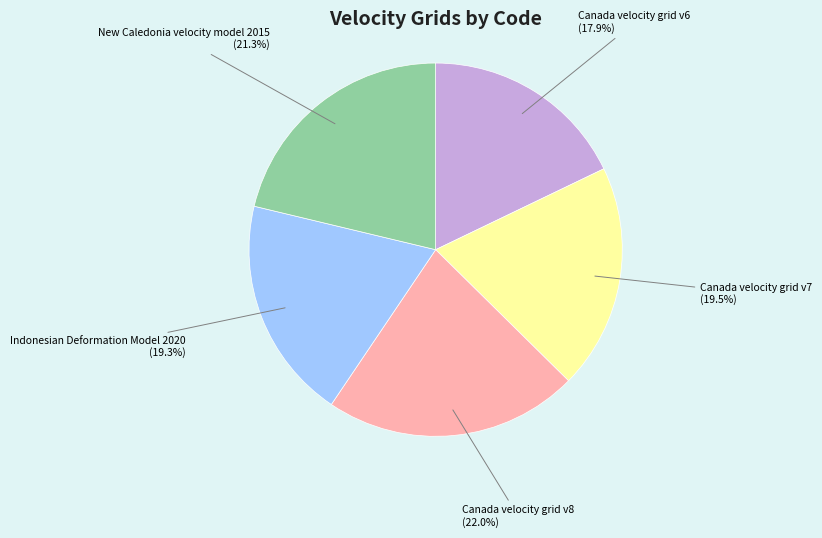

Does any single category account for the majority?

No